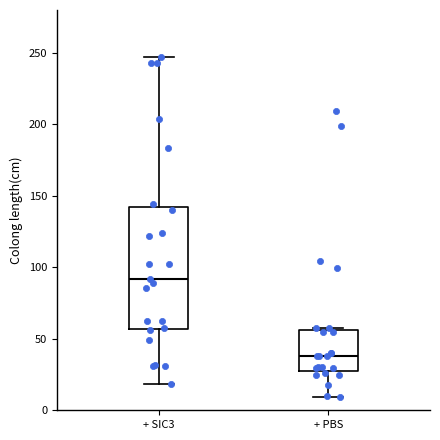

Reading left to right, transcribe this box plot: for each box, give where its median line is, the range the box spans, and where its two whiskers end, as read against the y-axis. The values are not printed on the chart, so give them approximately, as read against the axis.

+ SIC3: median 90, box 55 to 140, whiskers 20 to 245
+ PBS: median 40, box 30 to 55, whiskers 10 to 60